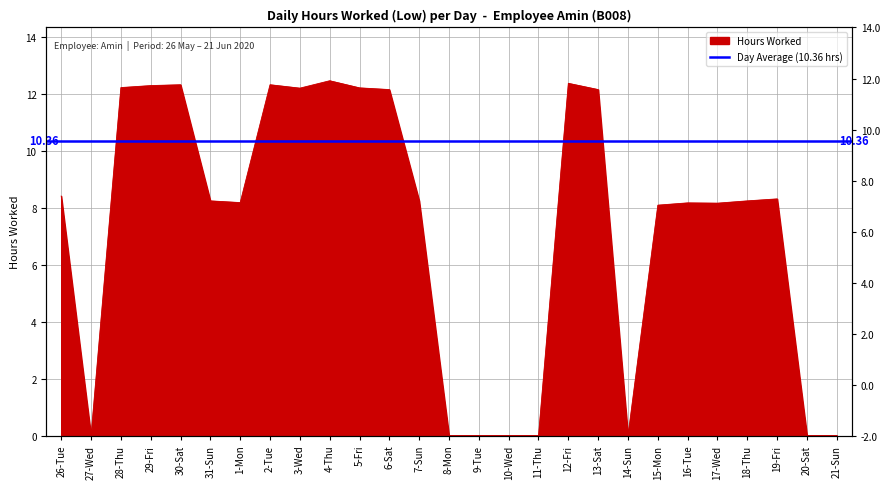

Between 10-Wed and 7-Sun, which is larger?

7-Sun